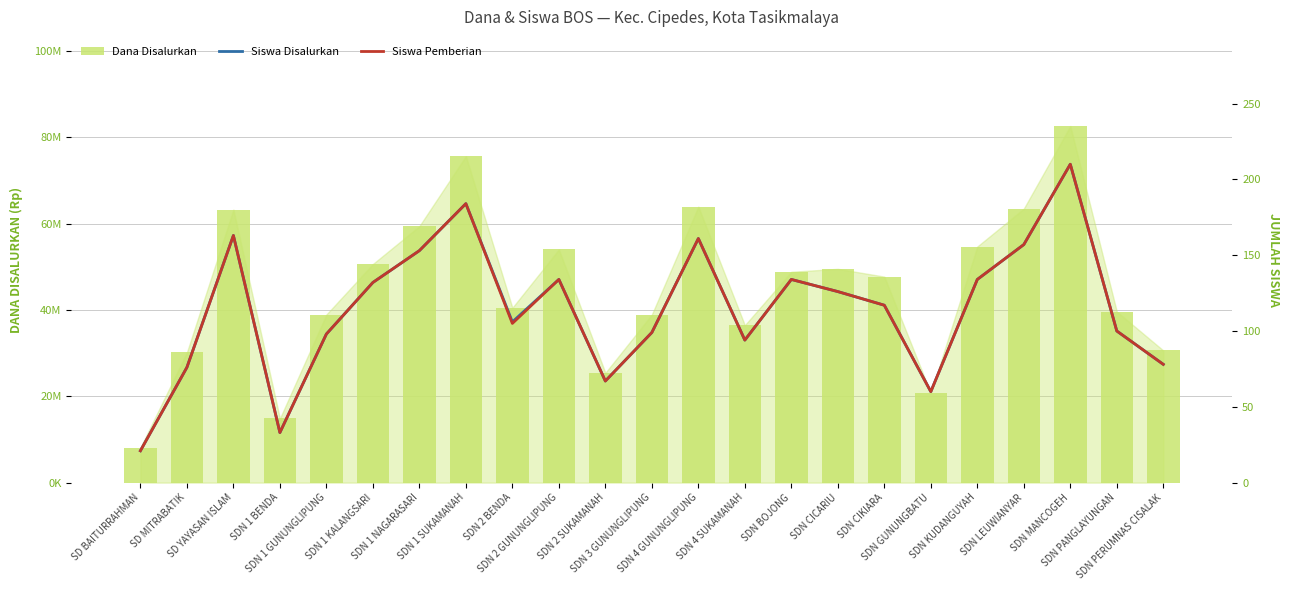

At which label does Siswa Pemberian first exceed 117?

SD YAYASAN ISLAM